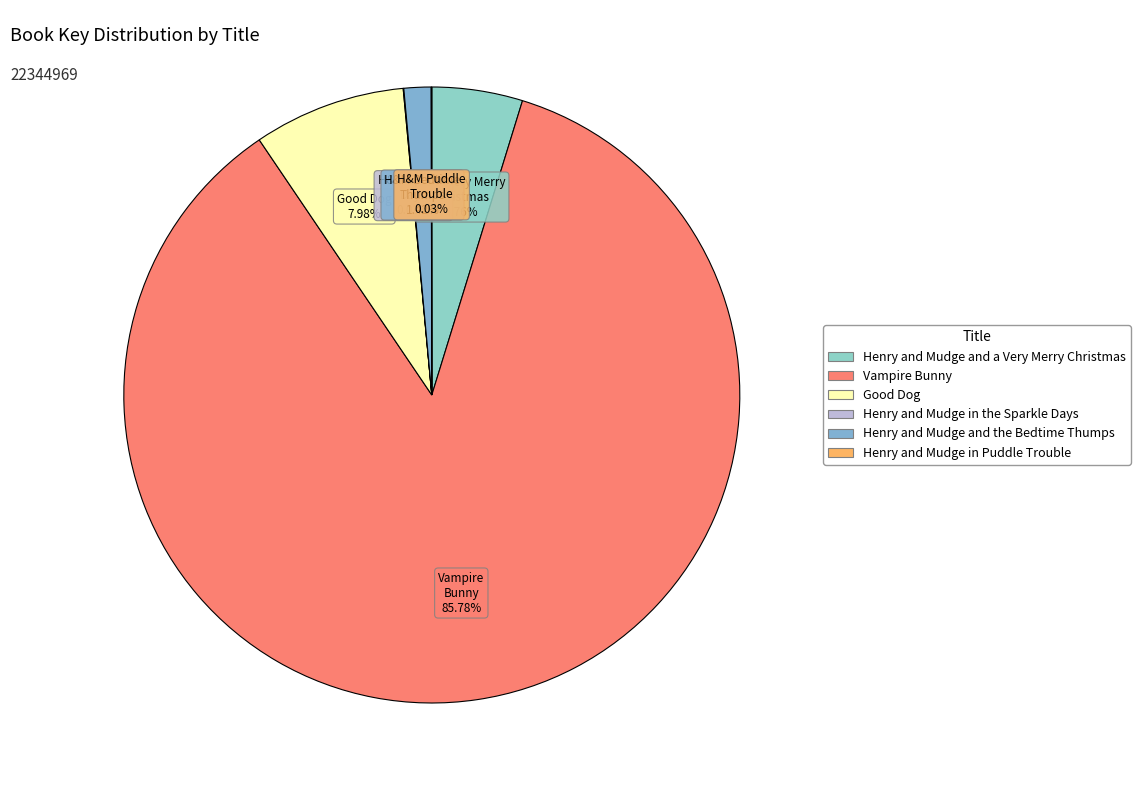

How much of the chart is everything except Good Dog?

92.0%